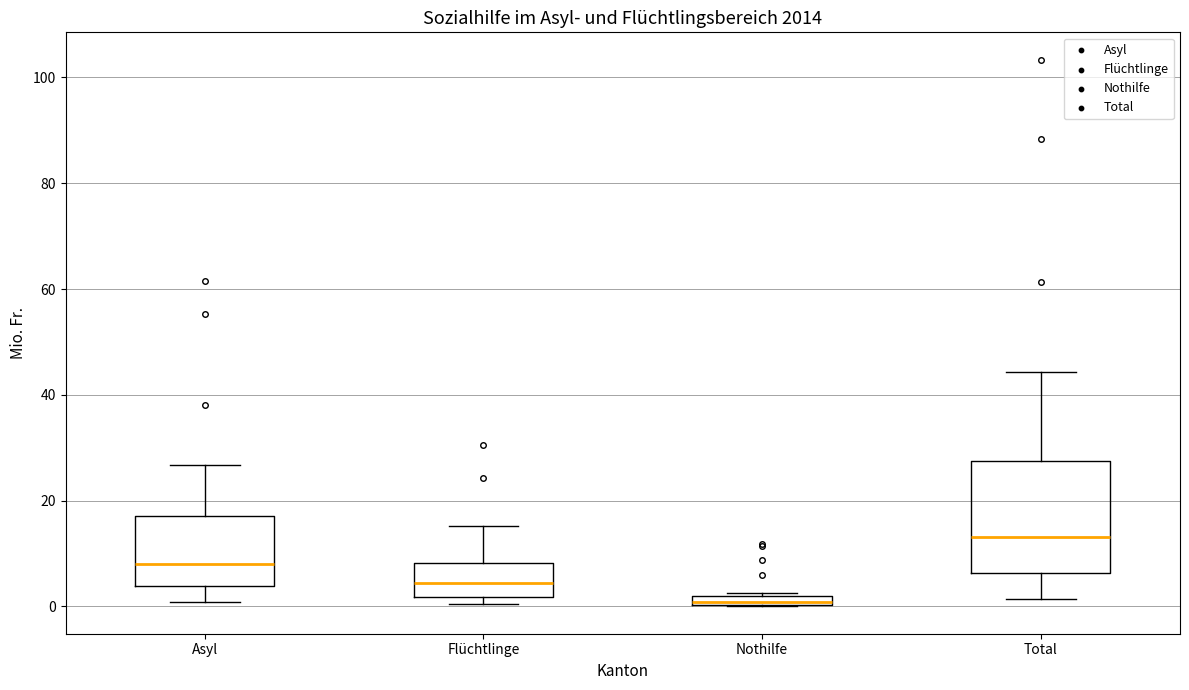

Where is the upper edge of the box for Nothilfe on the y-axis? The values are not printed on the chart, so give them approximately, as read against the axis.

2